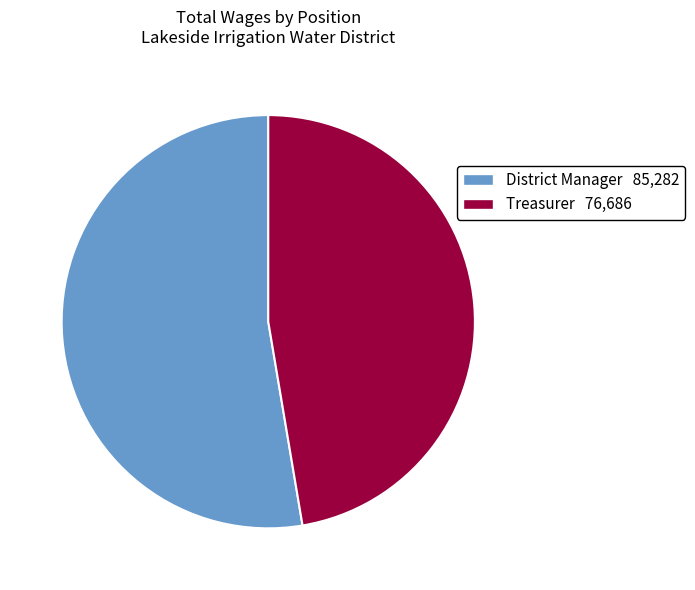

Does Treasurer represent more than half of the total?

No